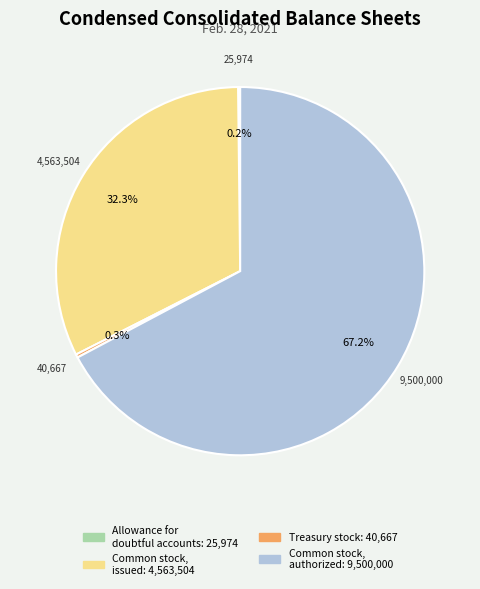

Is there any slice that represents more than half of the pie?

Yes